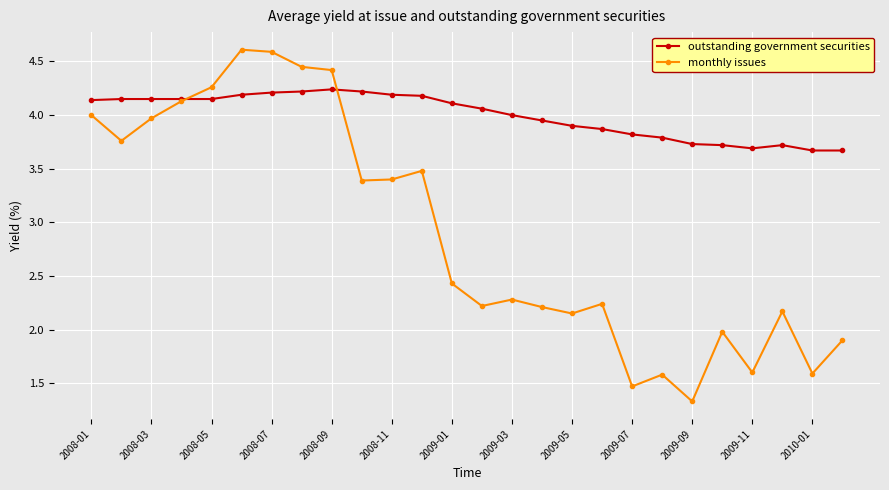

What is the value of the monthly issues point at the 6th from the left?

4.6